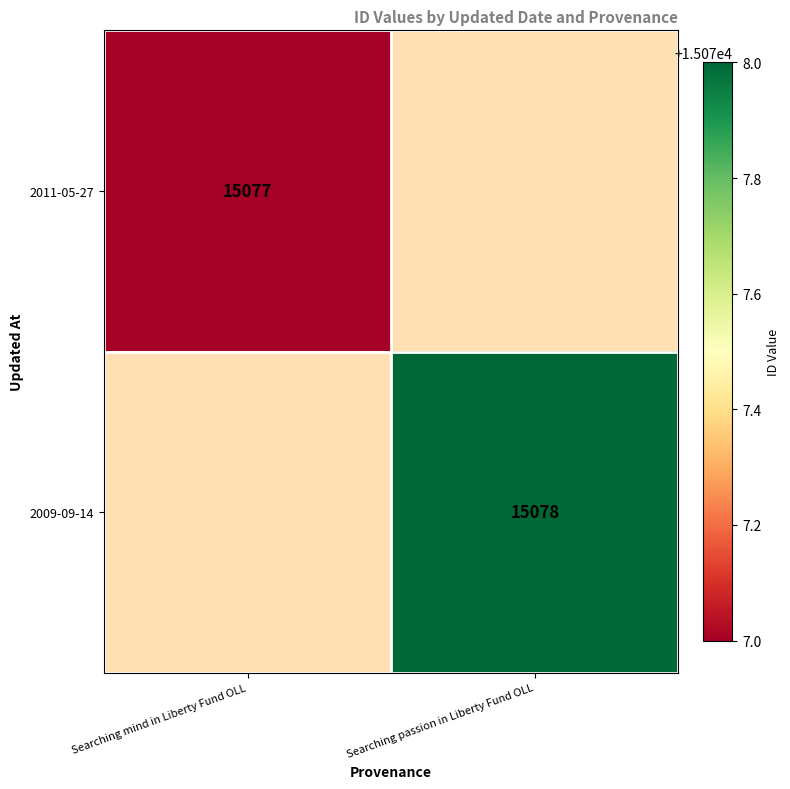

At how many categories does at least one series exceed 15077?

1